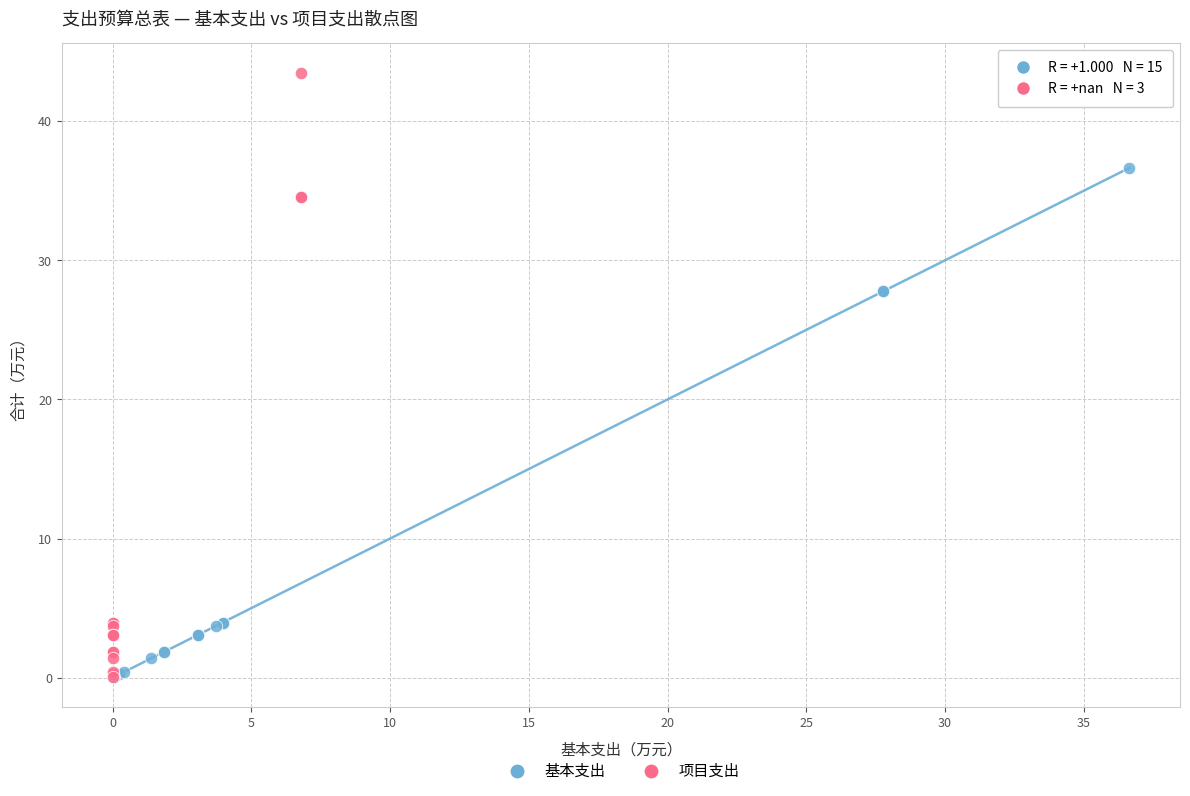

Which series has the largest Y range (max minus min)?

项目支出